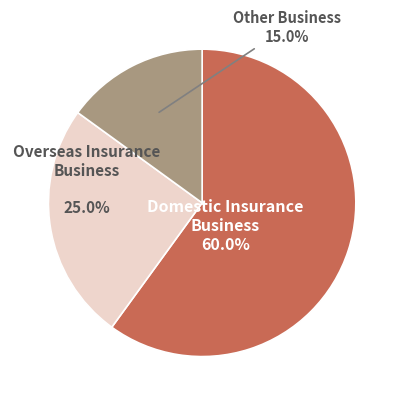

Is there any slice that represents more than half of the pie?

Yes